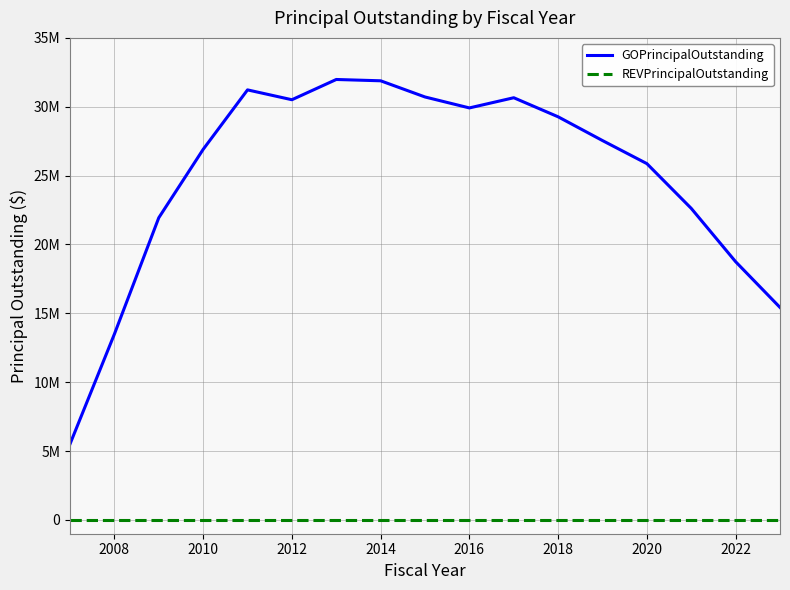

Is this an area chart (filled region under the line)?

No